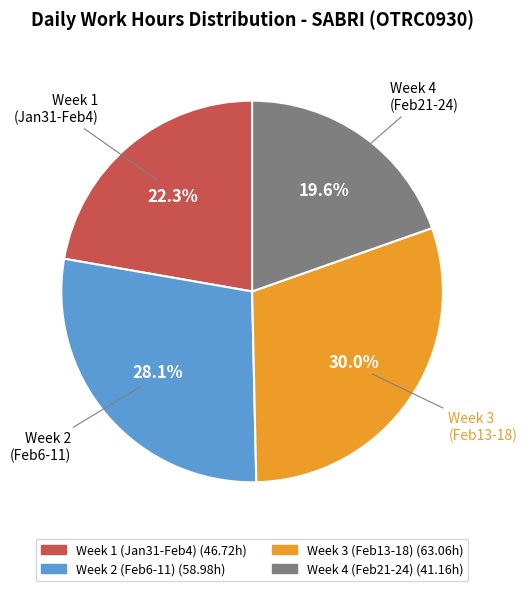

Is there any slice that represents more than half of the pie?

No